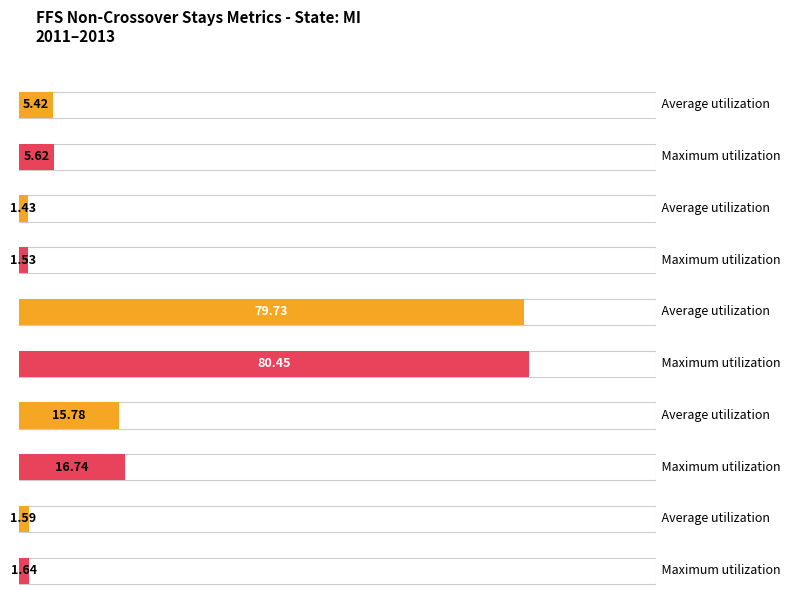

Are the bars grouped side by side (vs. stacked)?

Yes